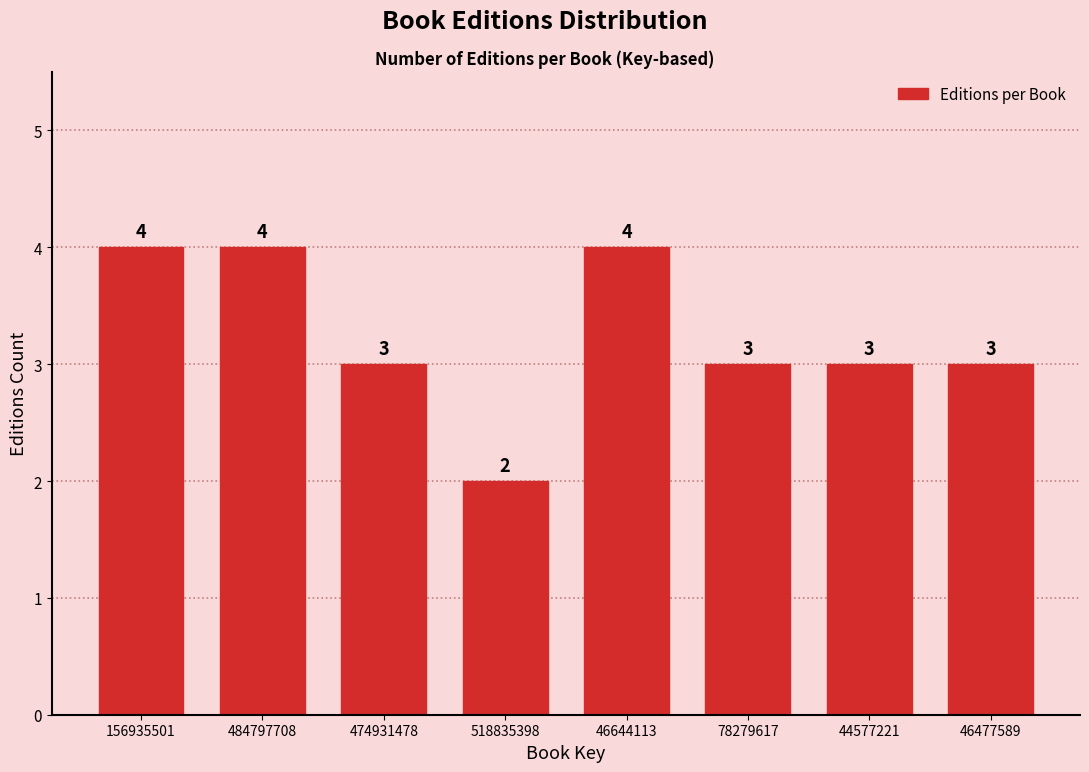

Reading left to right, list all the values displayed in this chart.

4	4	3	2	4	3	3	3